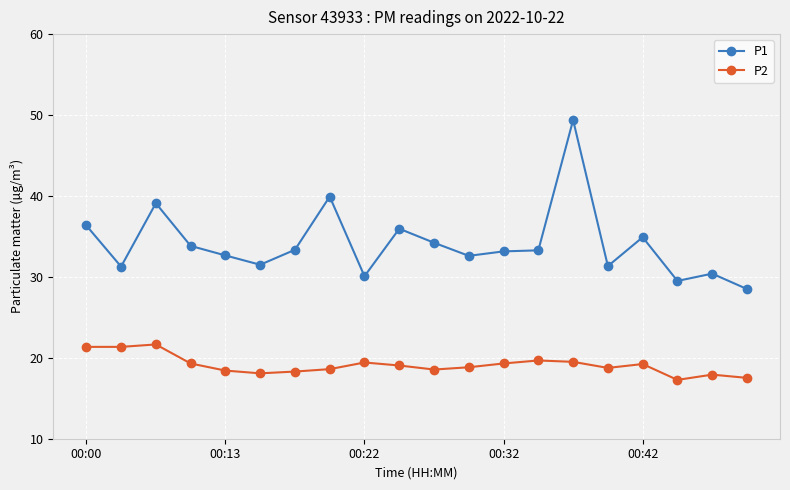

What is the difference between the second highest and second lowest values in the P2 series?

3.8